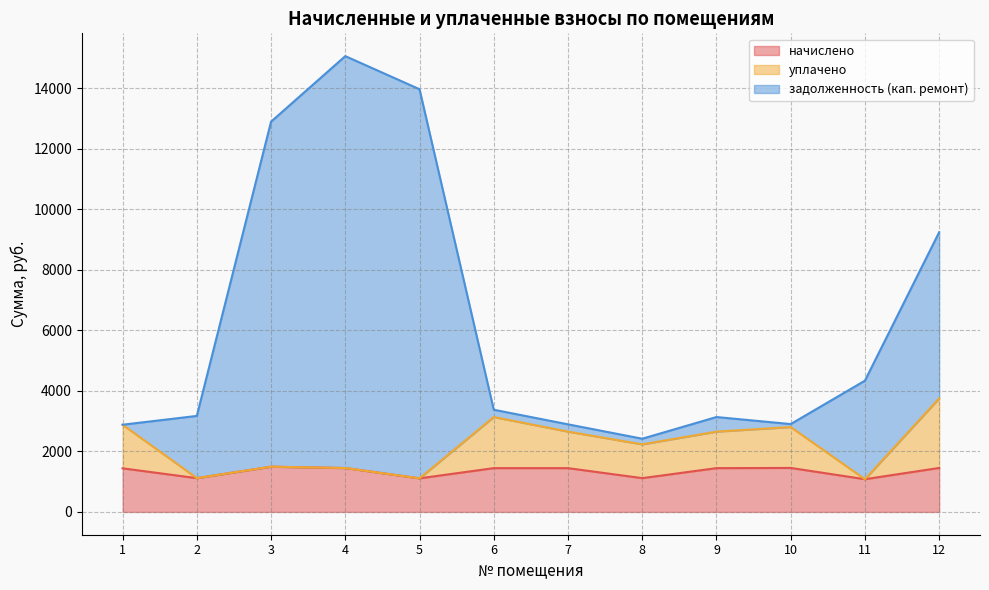

Which category has the lowest value across all series?

11